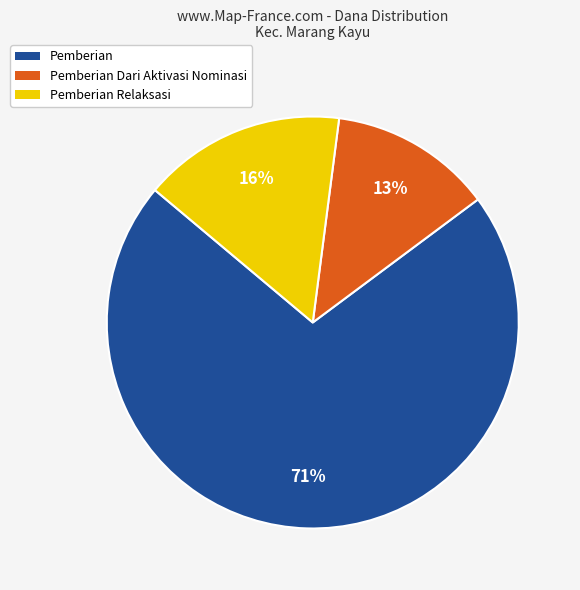

Is there a majority slice in this chart?

Yes